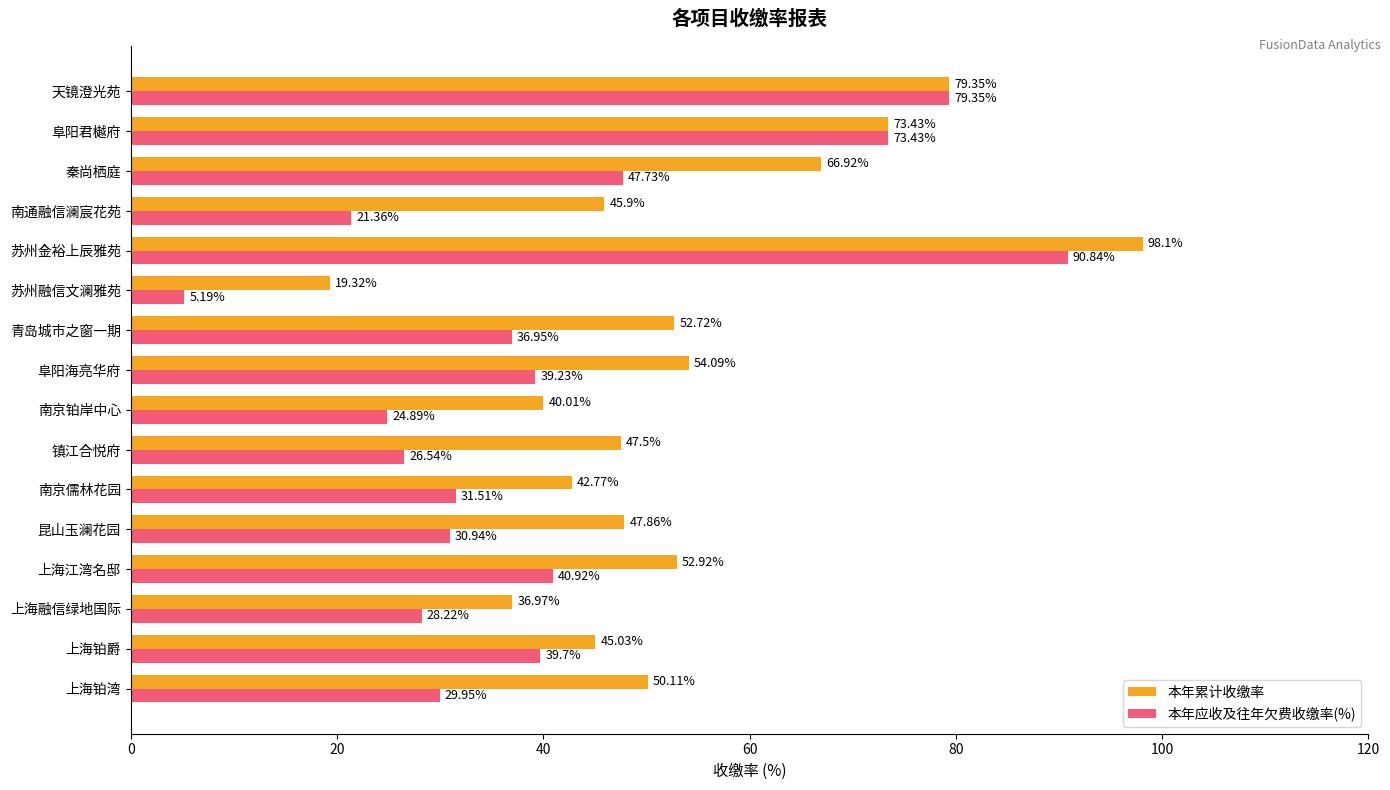

What is the maximum value shown in the chart?

98.1